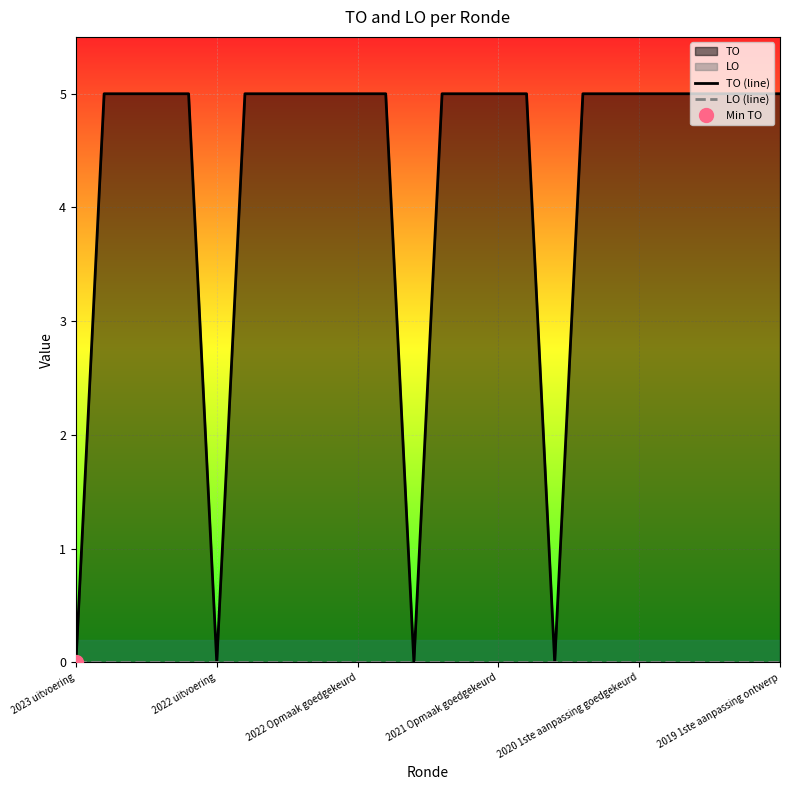

Which series has the largest total across all categories?

TO (line)